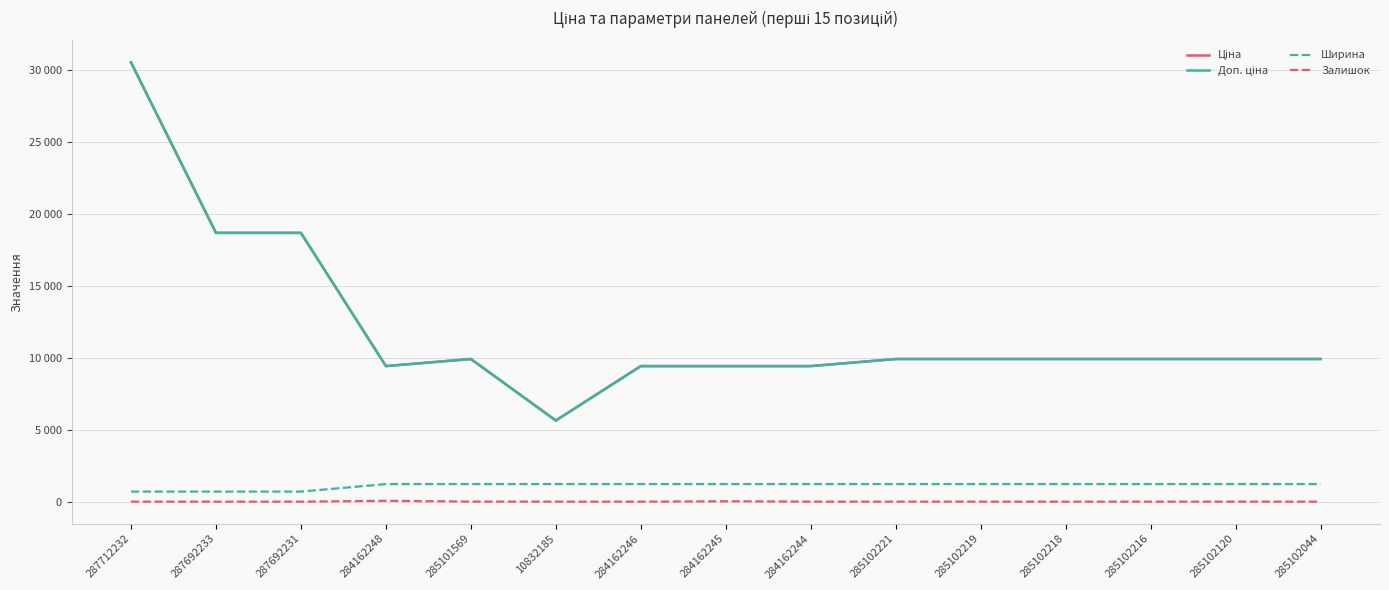

What is the spread (max minus min) of values at 10832185?

5636.0